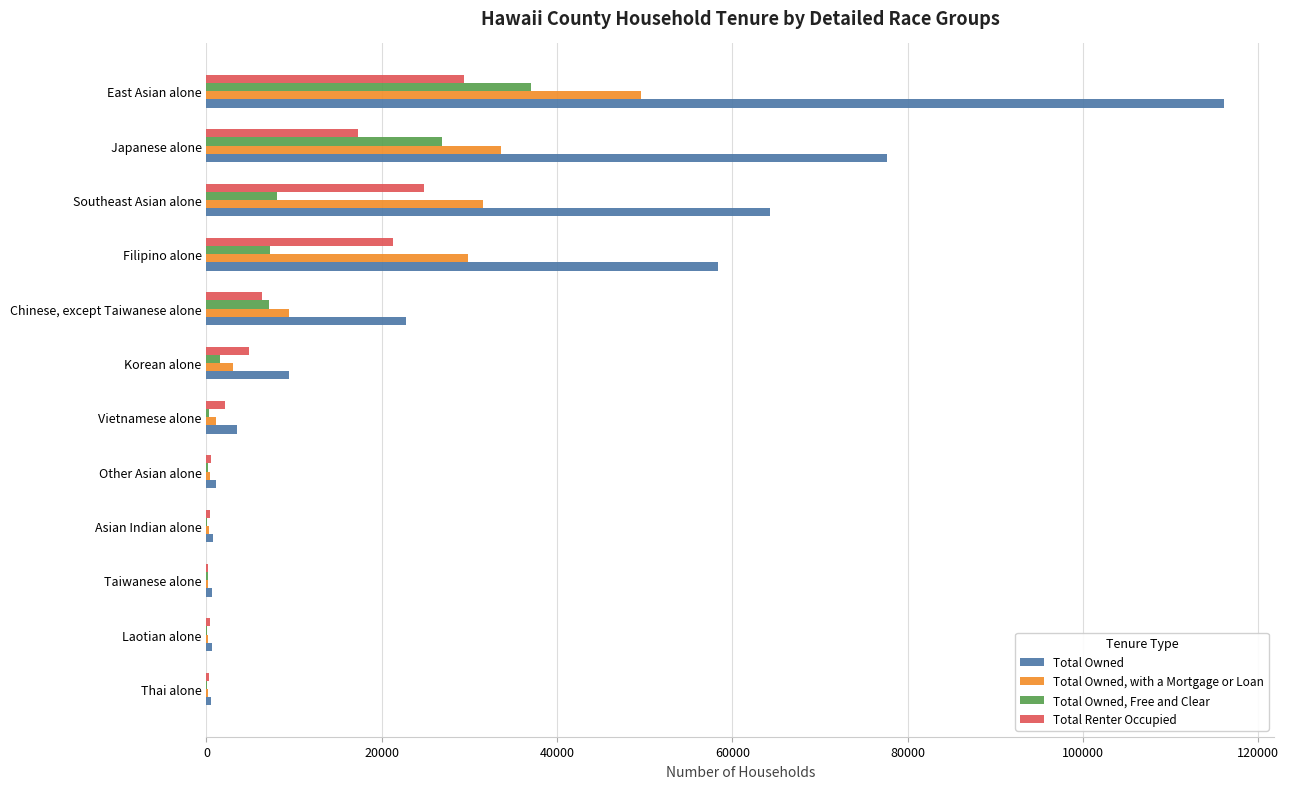

What is the average value of the Total Owned, Free and Clear series?

7395